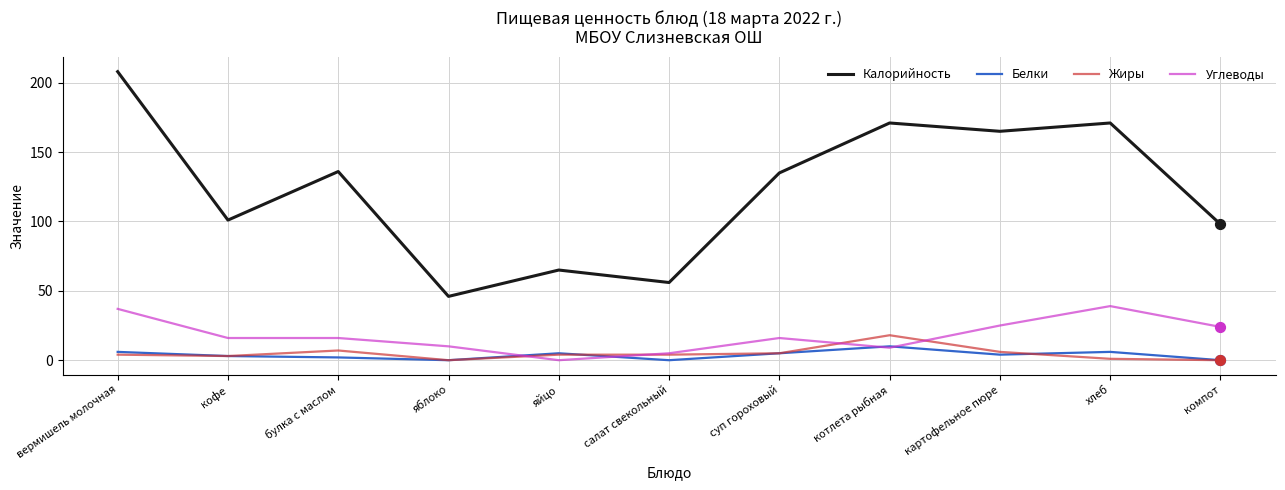

Is the value of Калорийность at яйцо greater than the value of Углеводы at булка с маслом?

Yes